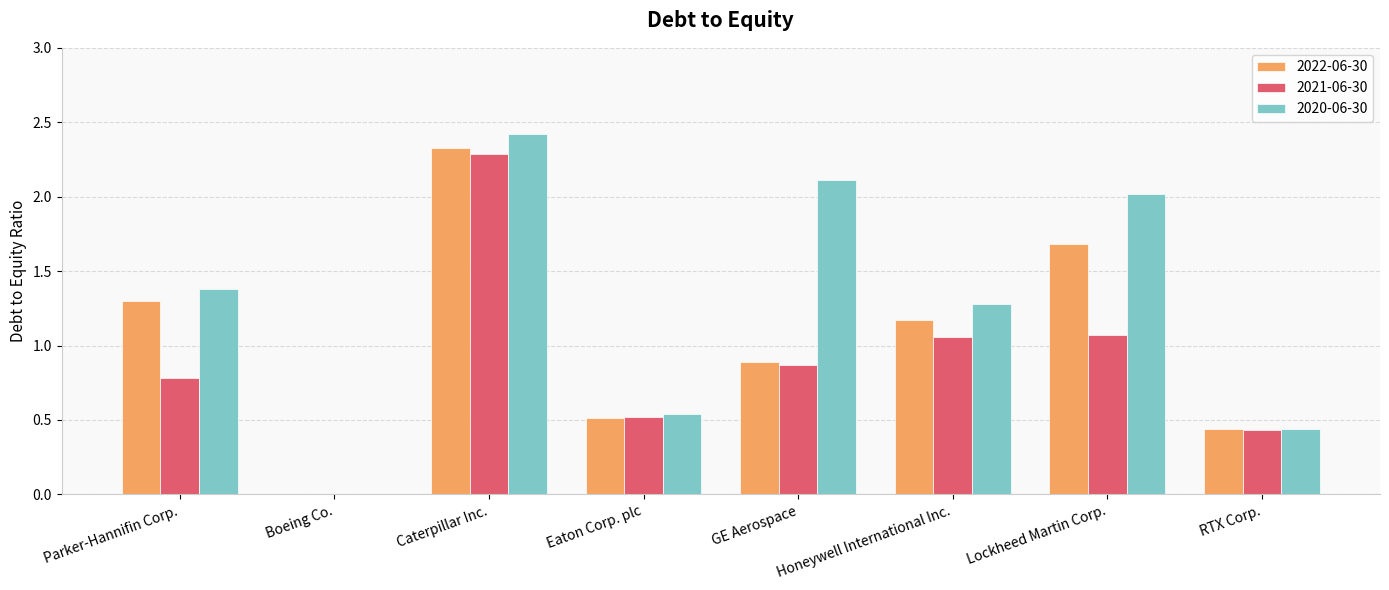

At which category is the sum across all series the highest?

Caterpillar Inc.